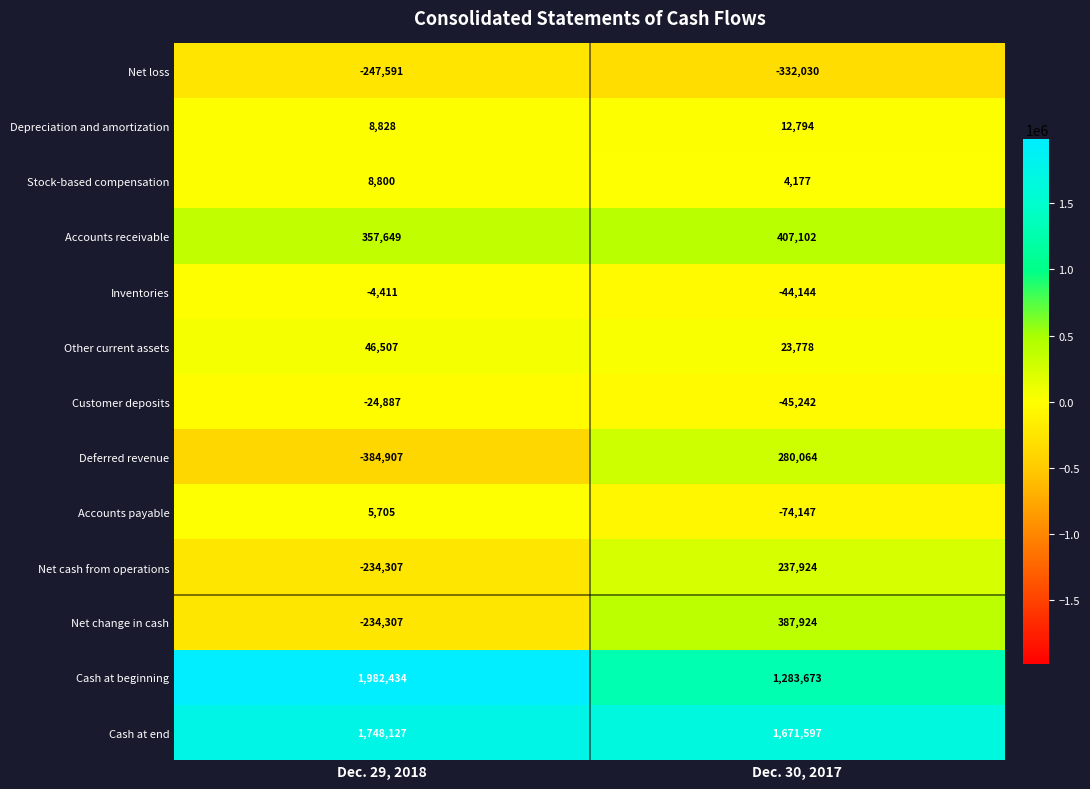

The Net cash from operations series shows -234307 at Dec. 29, 2018. True or false?

True